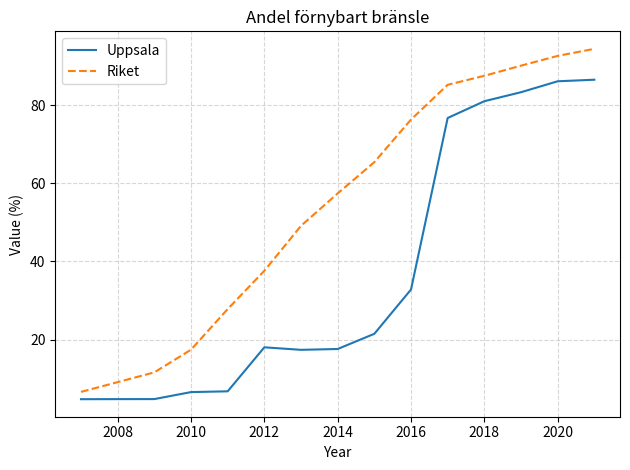

List the series in order of their peak value, highest first.

Riket, Uppsala